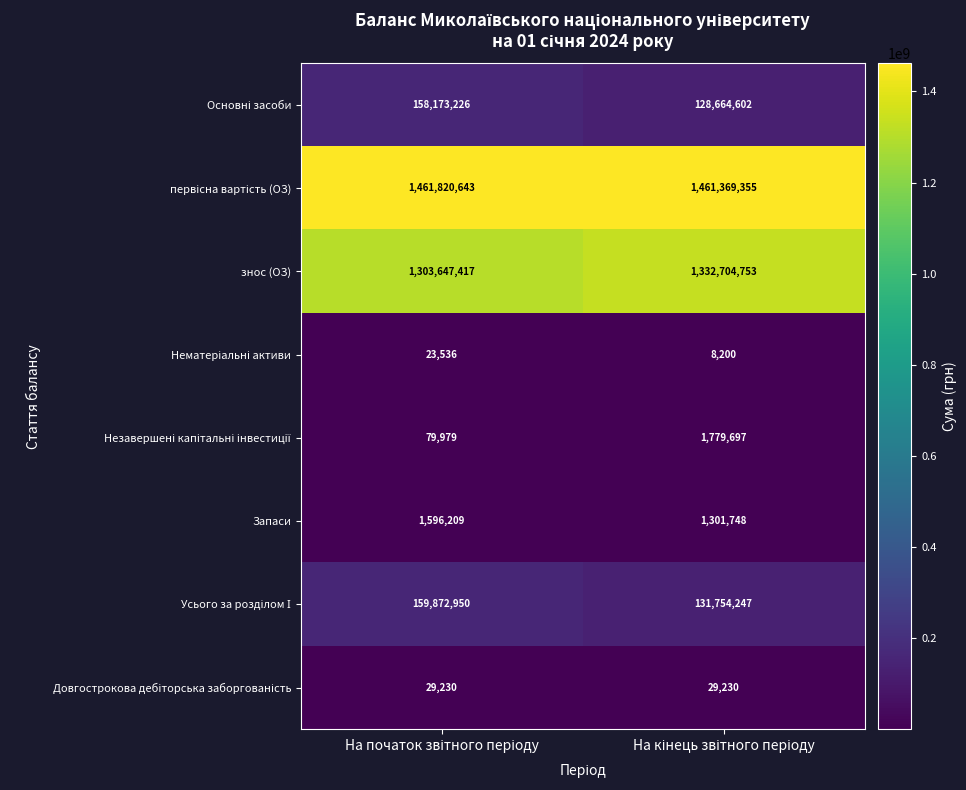

What is the difference between the maximum and minimum values in the Запаси series?

294461